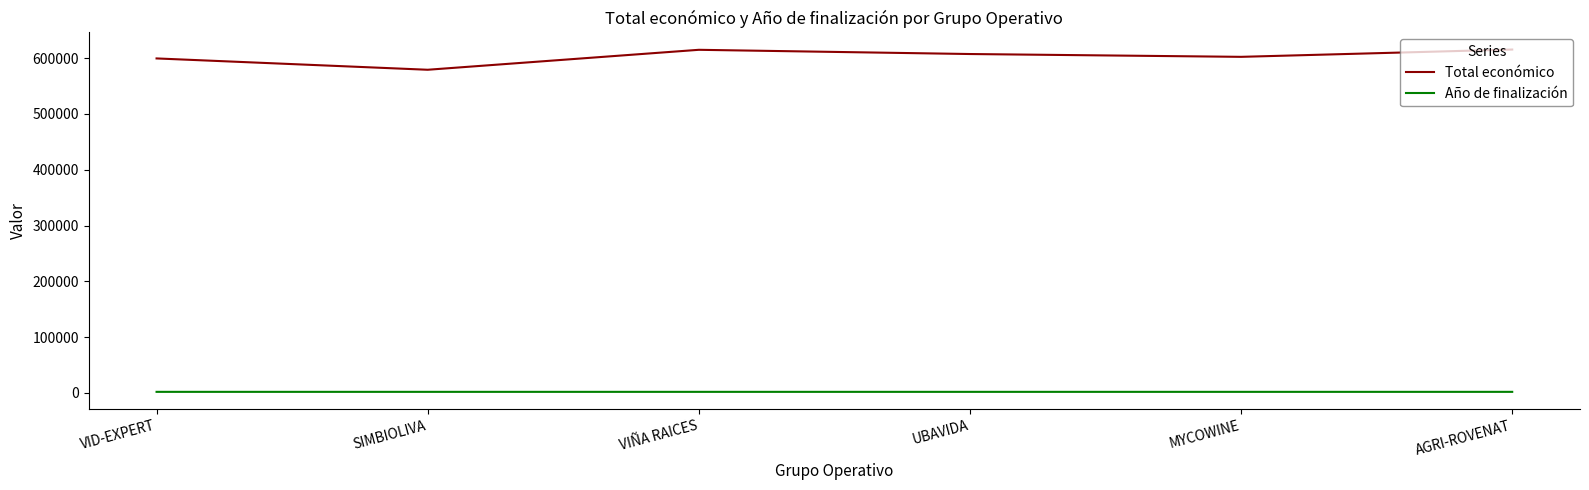

What is the difference between the maximum and minimum values in the Total económico series?

36223.0